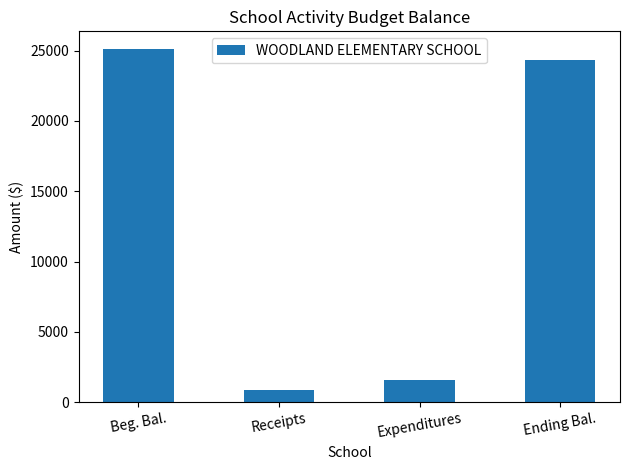

What is the smallest value displayed?

833.7